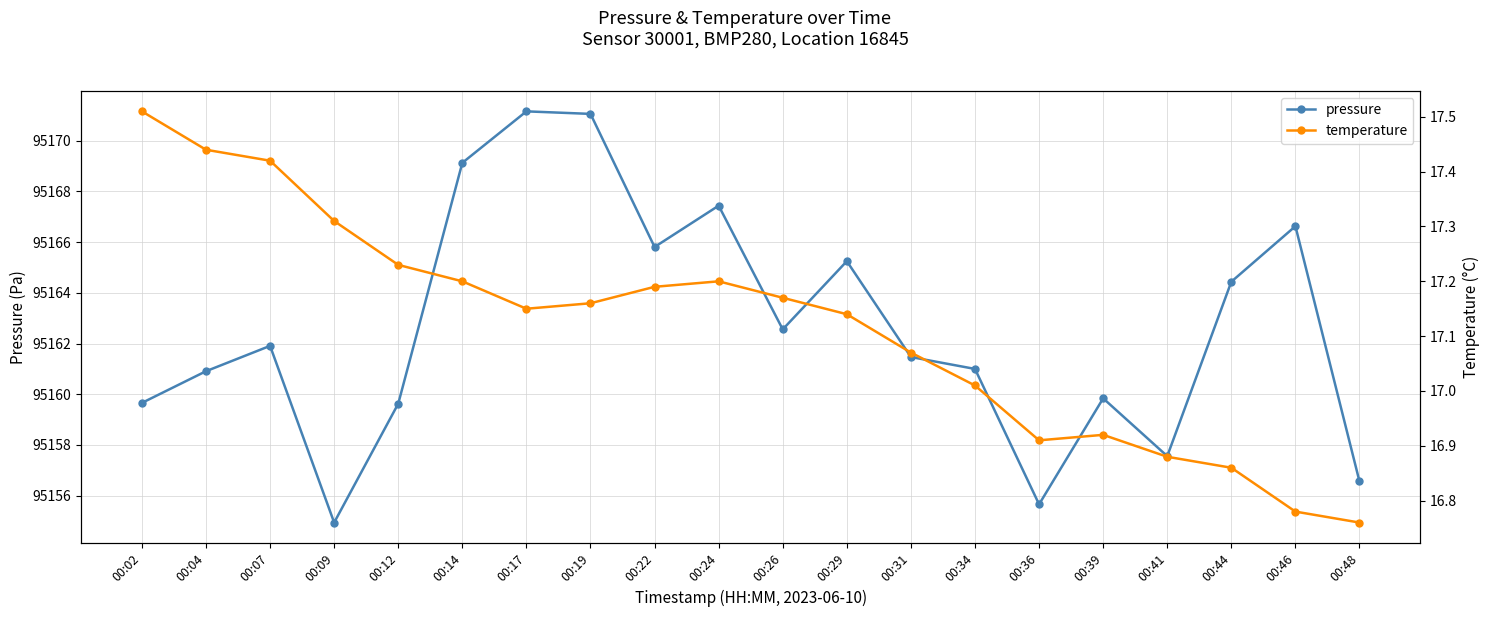

The value of temperature at 00:36 is 16.9. True or false?

True